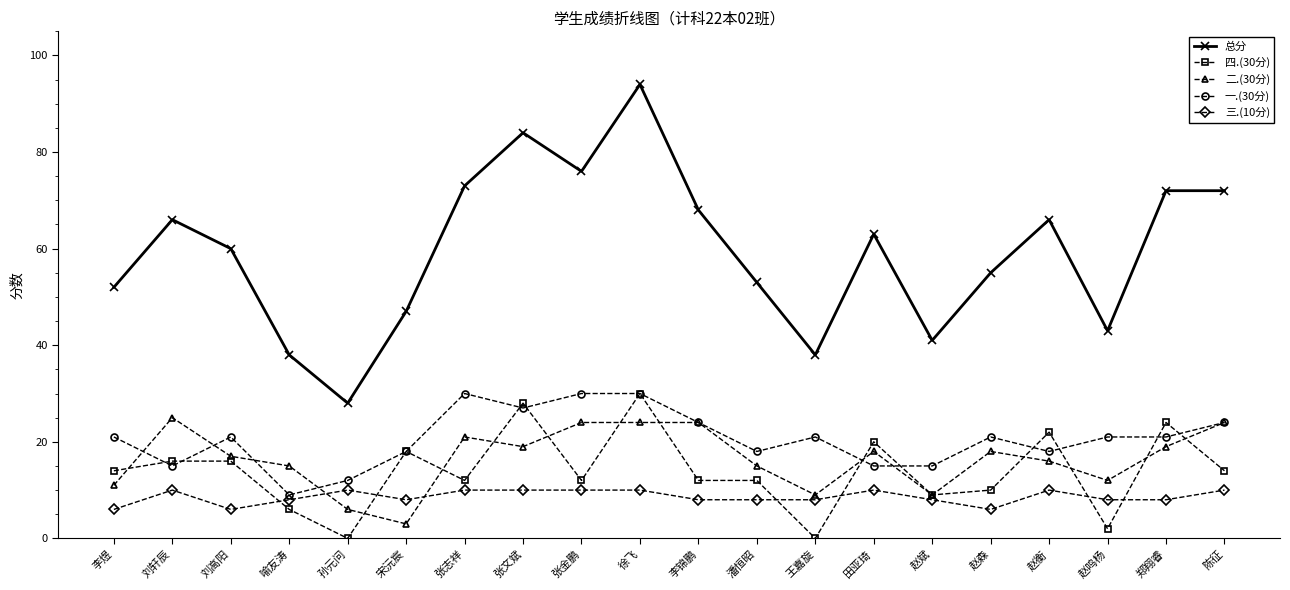

Which series has the largest range (max minus min)?

总分